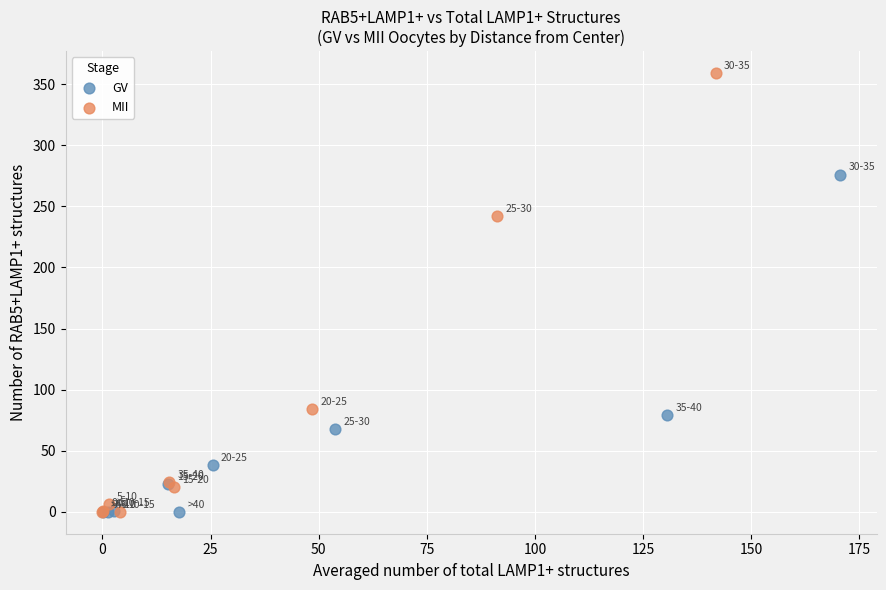

Which series contains the highest Y value?

MII